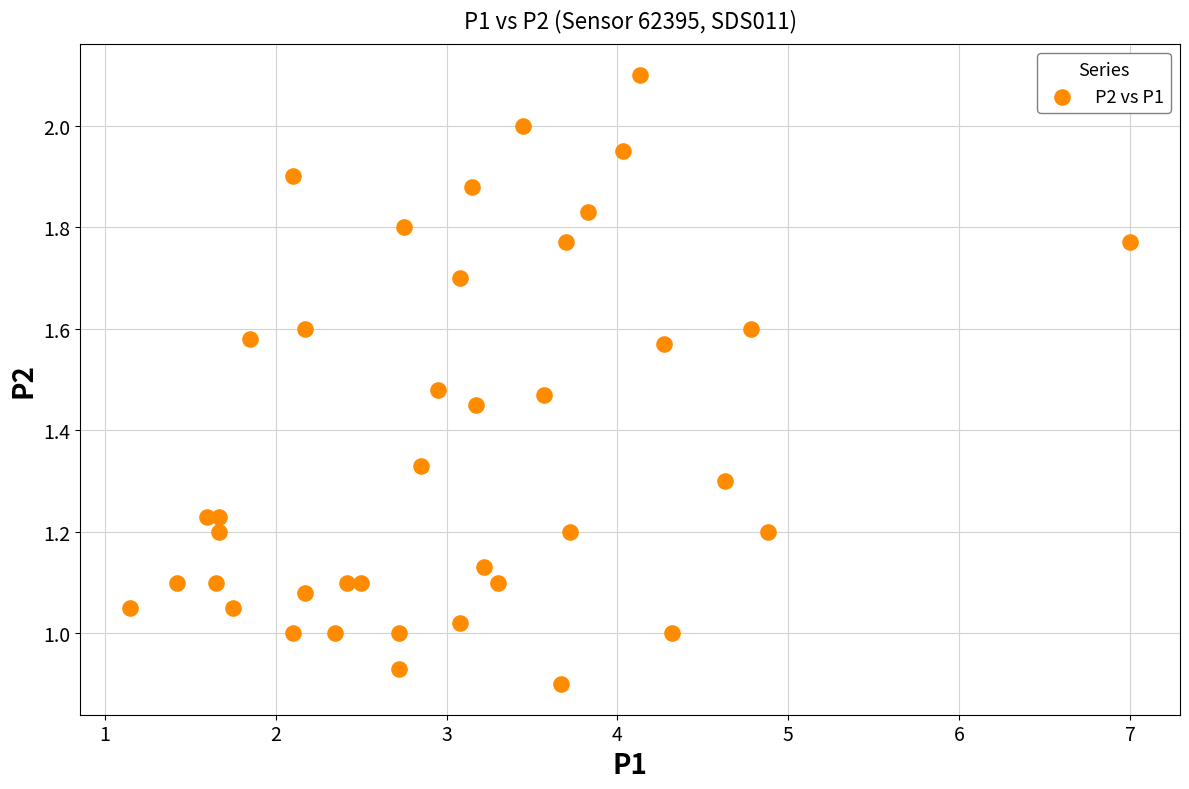

What is the range of X values (max minus min)?

5.8